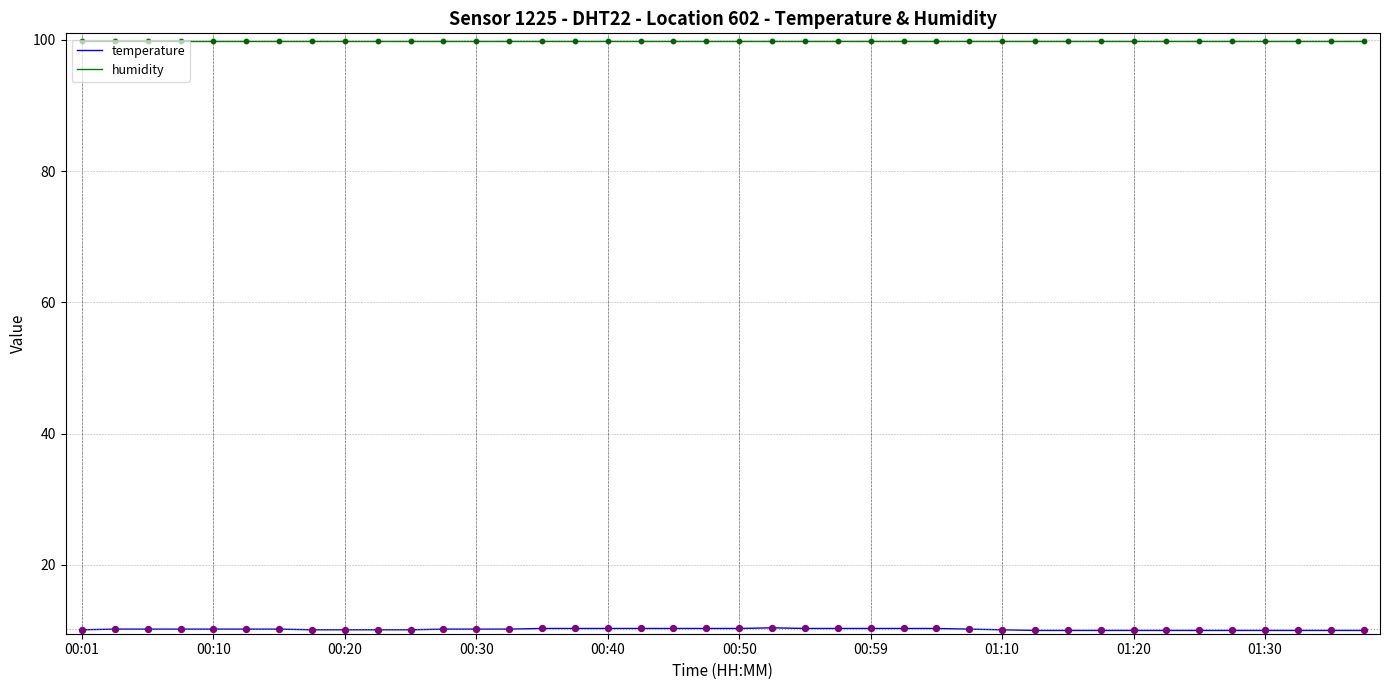

What is the smallest value displayed?

10.0